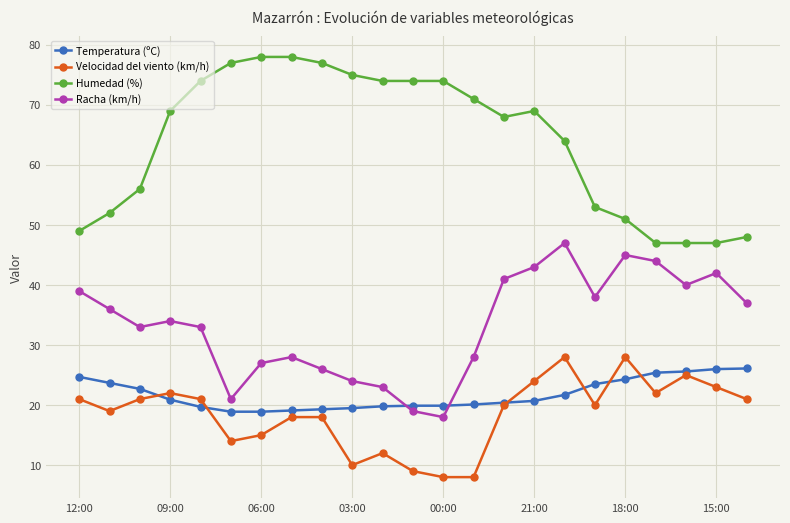

True or false: Humedad (%) and Racha (km/h) intersect in this chart.

False